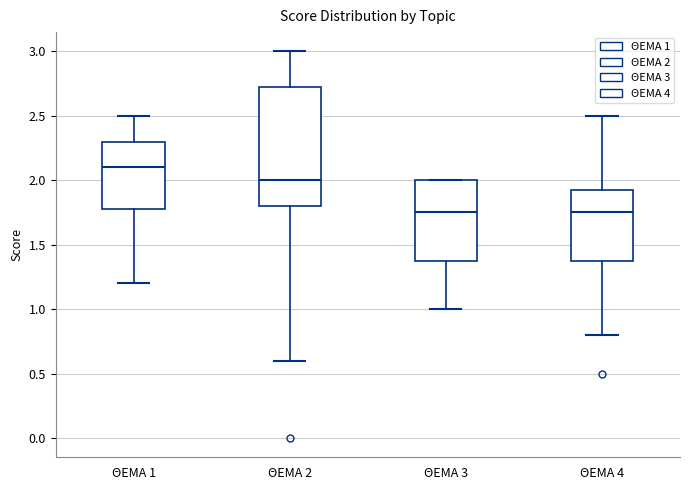

Reading left to right, read every box against the y-axis: the position of its median line, the range the box covers, and the ends of its whiskers. The values are not printed on the chart, so give them approximately, as read against the axis.

ΘΕΜΑ 1: median 2.10, box 1.80 to 2.30, whiskers 1.20 to 2.50
ΘΕΜΑ 2: median 2.00, box 1.80 to 2.75, whiskers 0.60 to 3.00
ΘΕΜΑ 3: median 1.75, box 1.40 to 2.00, whiskers 1.00 to 2.00
ΘΕΜΑ 4: median 1.75, box 1.40 to 1.95, whiskers 0.80 to 2.50